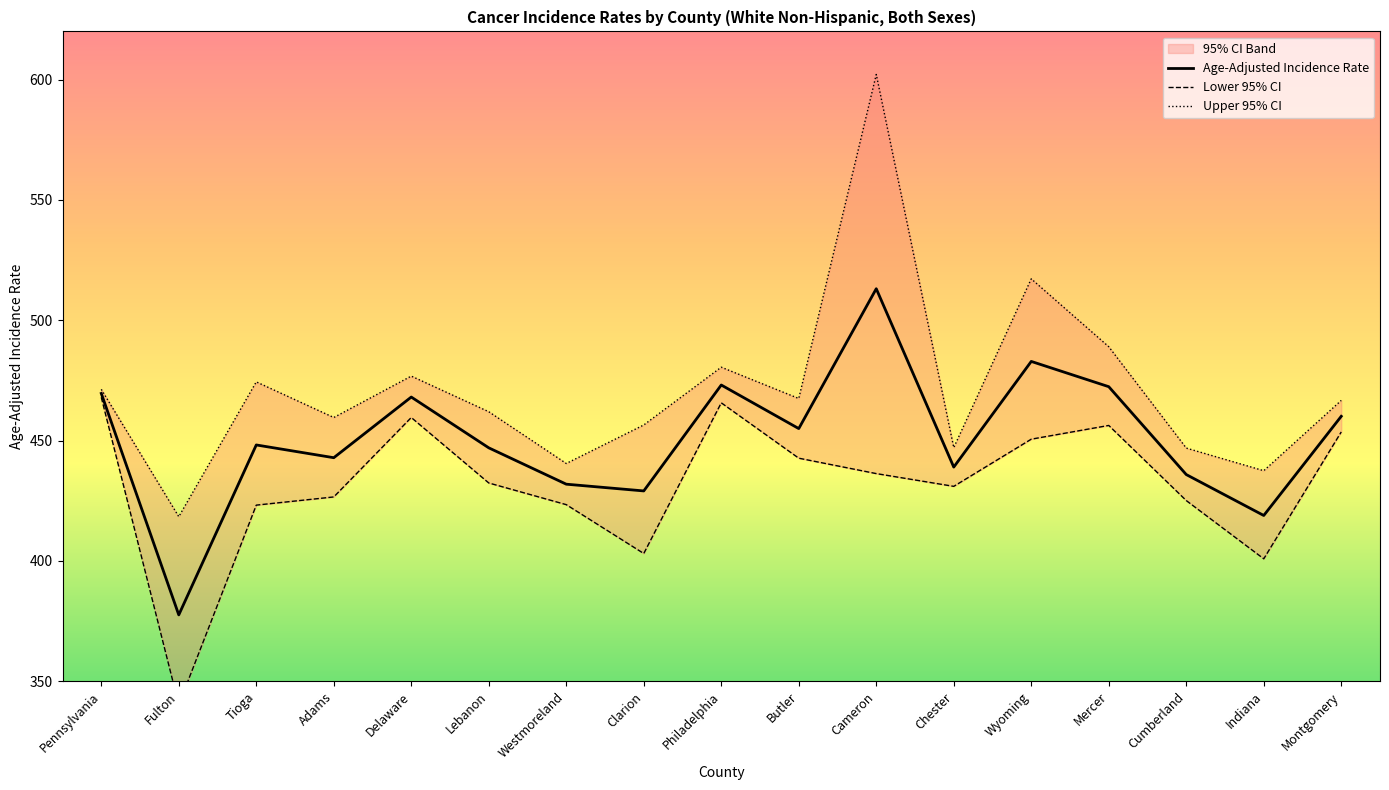

True or false: Lower 95% CI and Age-Adjusted Incidence Rate cross at least once.

False